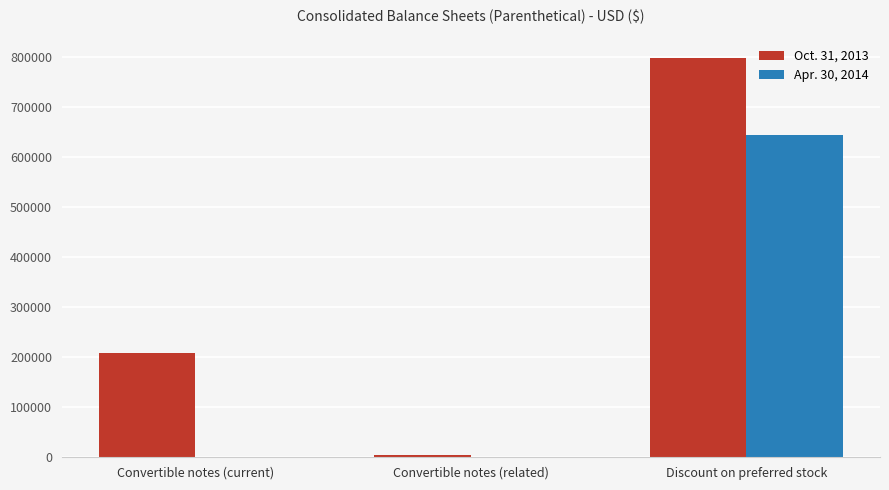

The value of Oct. 31, 2013 at Convertible notes (current) is 77483. True or false?

False